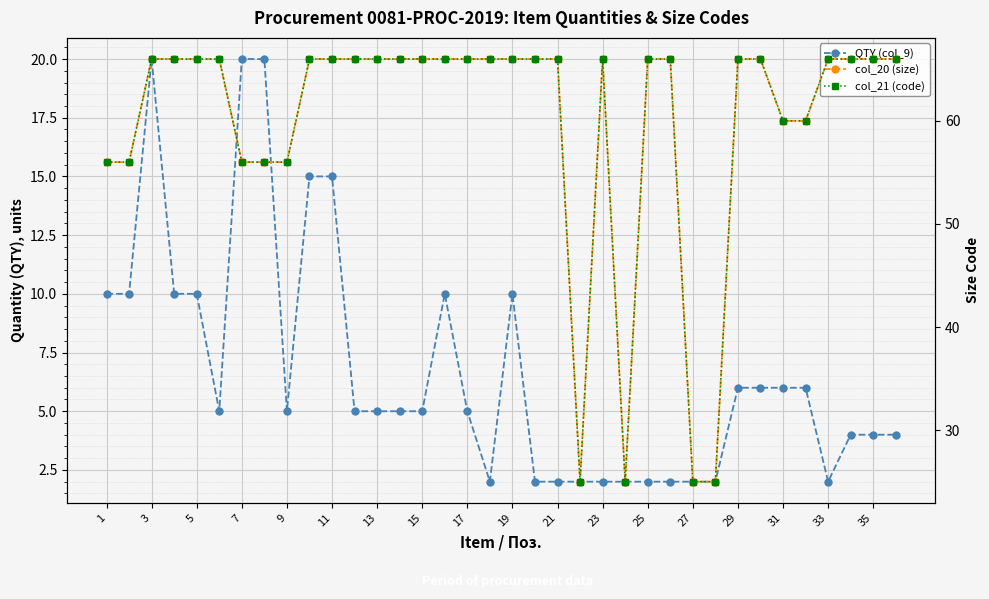

Count the number of data series in this chart.

3